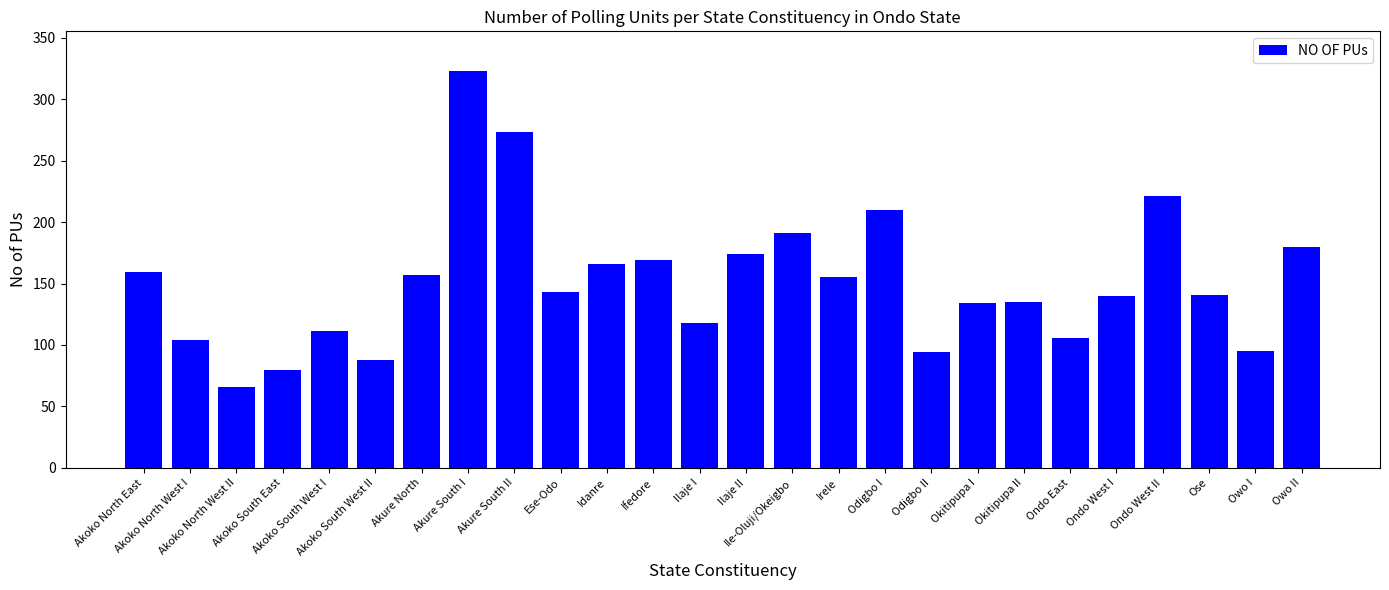

At which category does the chart reach its minimum across all series?

Akoko North West II